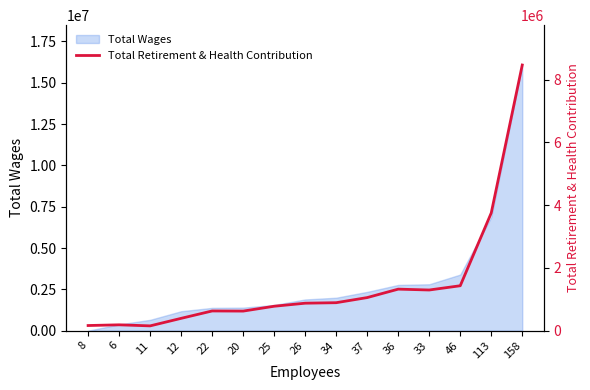

What is the difference between the values at 33 and 11?

1142998